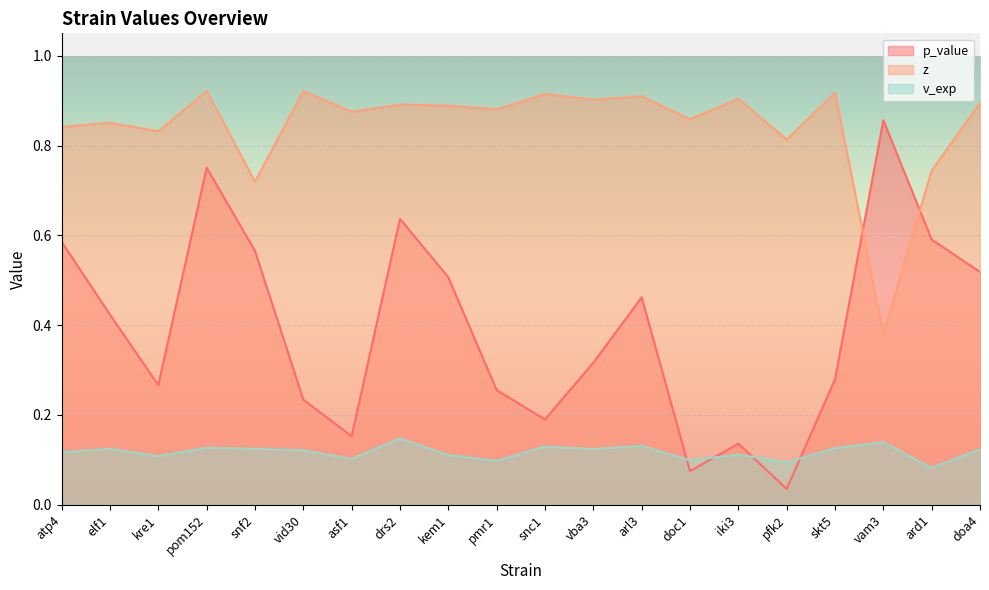

What is the value of the p_value point at the 2nd from the left?

0.4